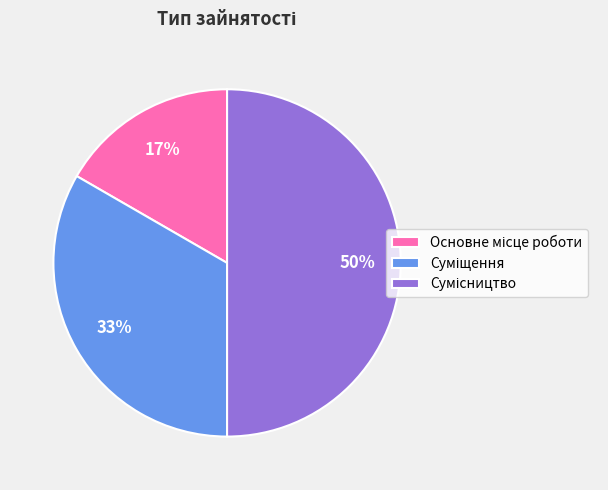

To the nearest percent, what is the difference between the largest and smallest slice percentages?

33%